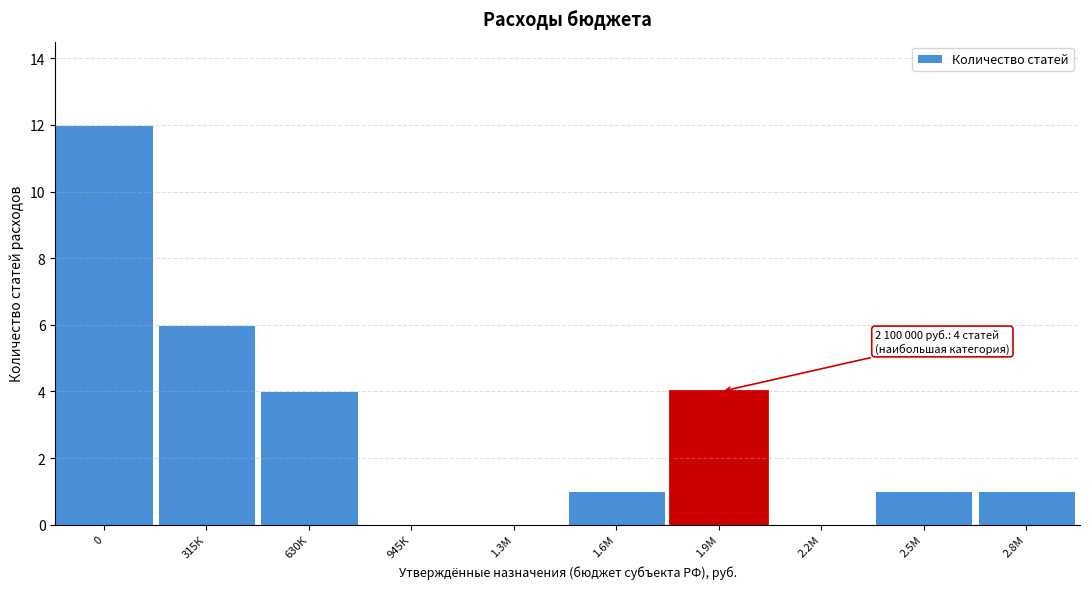

Reading left to right, transcribe all the data shown in this chart.

0=12	315К=6	630К=4	945К=0	1.3М=0	1.6М=1	1.9М=4	2.2М=0	2.5М=1	2.8М=1